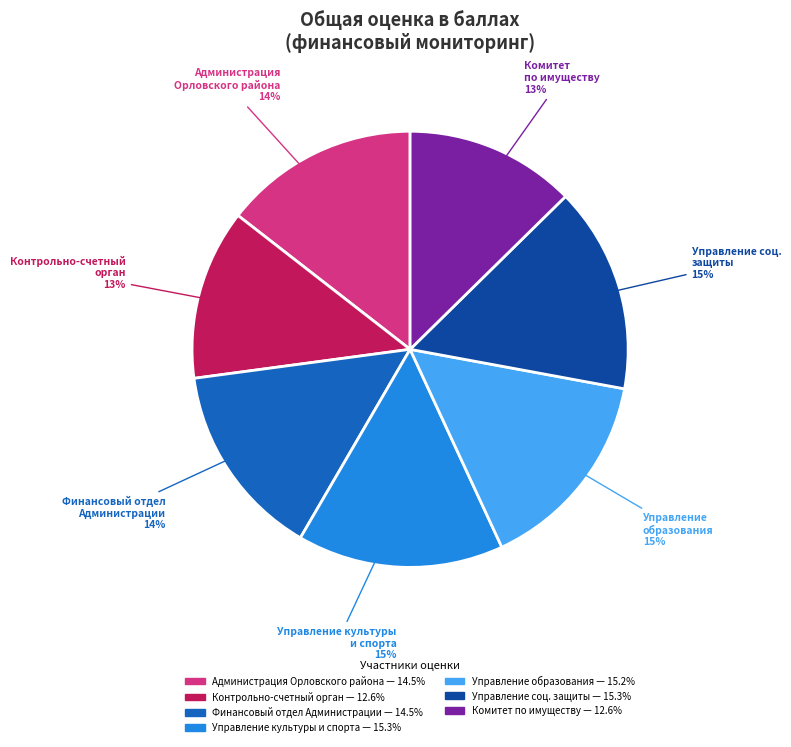

Does any single category account for the majority?

No